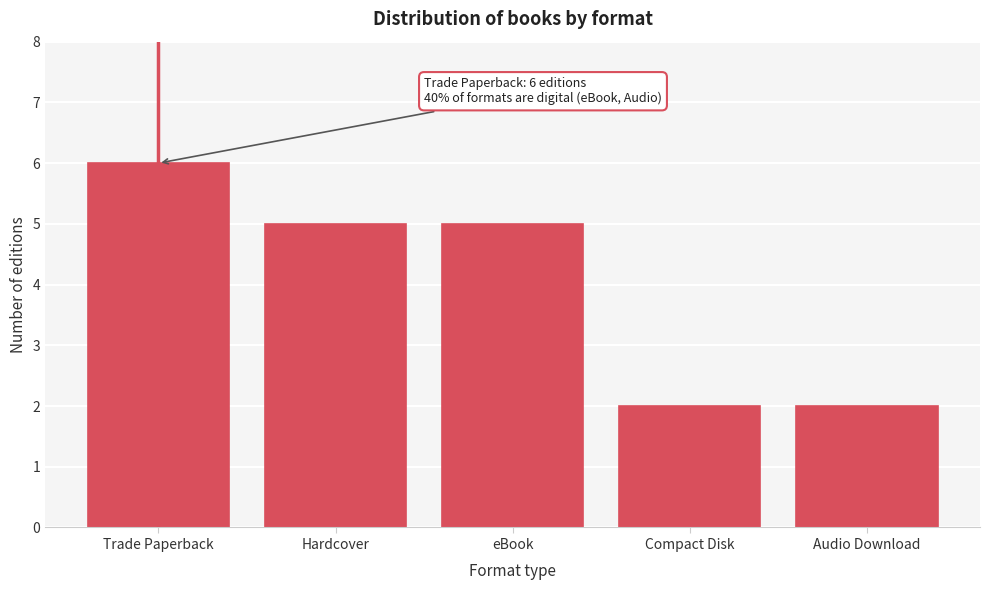

Reading left to right, list all the values displayed in this chart.

Trade Paperback=6	Hardcover=5	eBook=5	Compact Disk=2	Audio Download=2